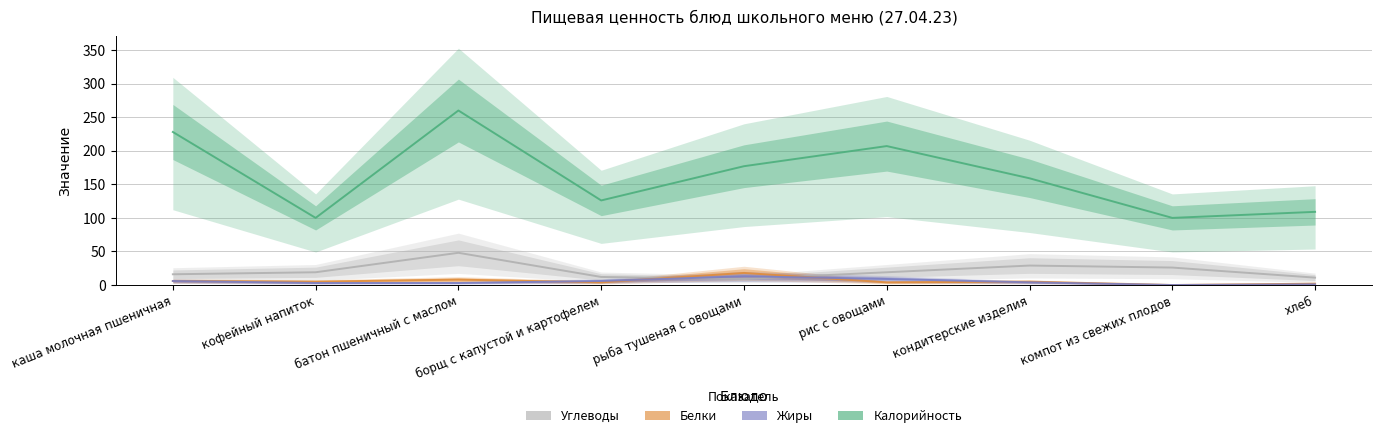

What is the sum of all Белки values?

52